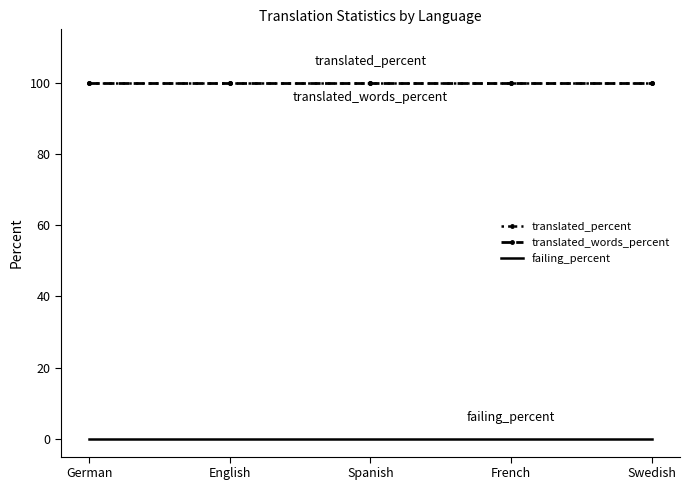

Reading right to left, extract all data points from this chart.

translated_percent: Swedish=100	French=100	Spanish=100	English=100	German=100
translated_words_percent: Swedish=100	French=100	Spanish=100	English=100	German=100
failing_percent: Swedish=0	French=0	Spanish=0	English=0	German=0